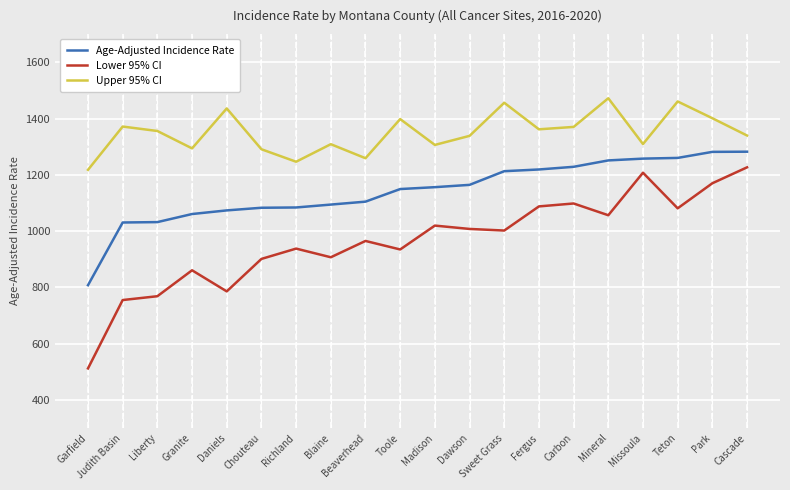

How many series are shown in this chart?

3